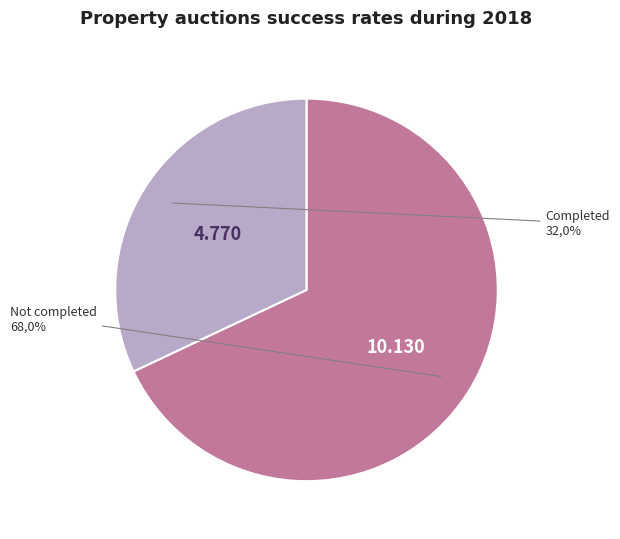

Between 3670176 and 3670144, which is larger?

3670176